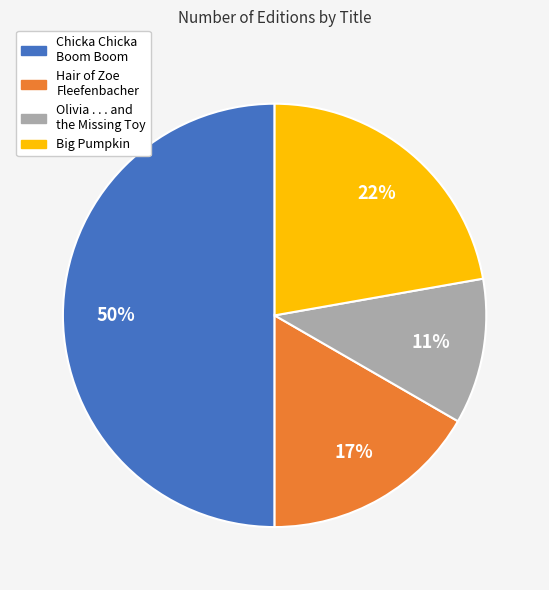

Which slice is the largest?

Chicka Chicka Boom Boom